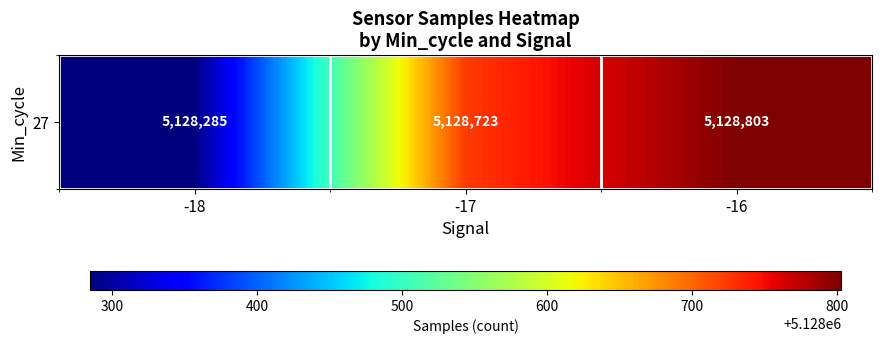

Which has a higher value, -18 or -17?

-17